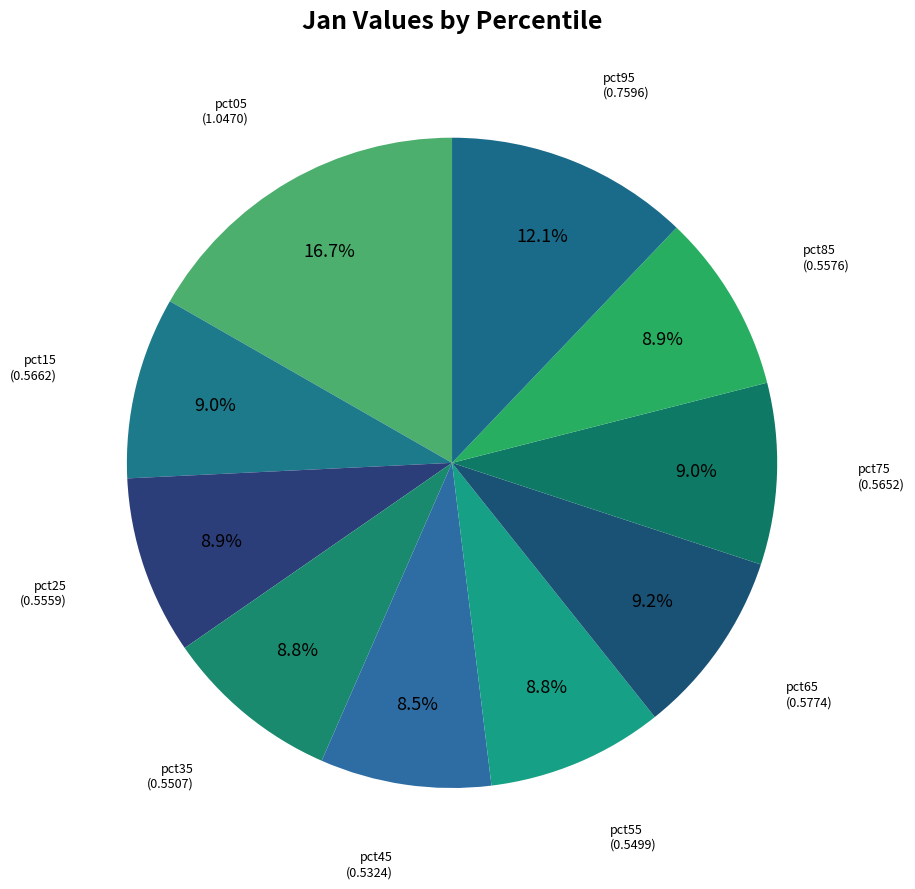

How many slices are in this pie chart?

10